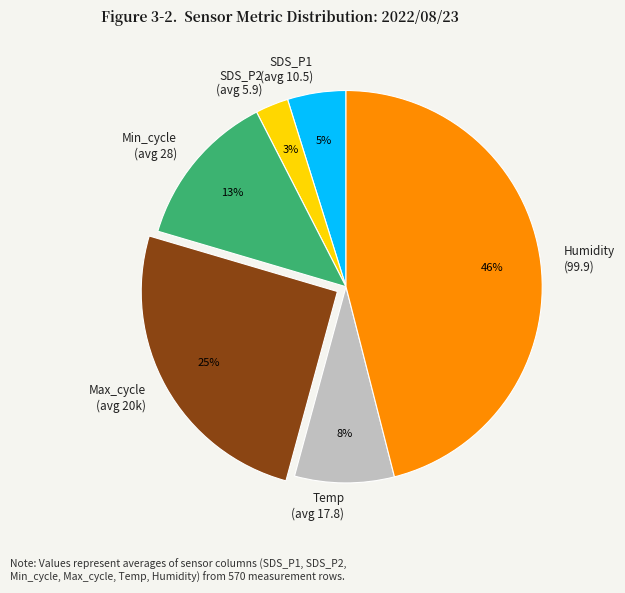

How many slices are in this pie chart?

6